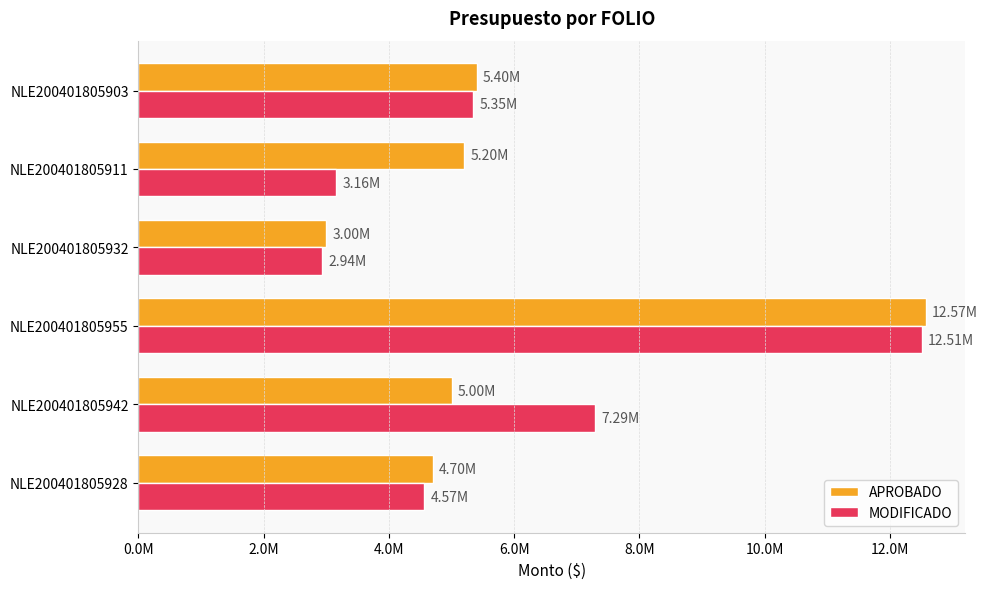

What are all the series names shown in the legend?

APROBADO, MODIFICADO